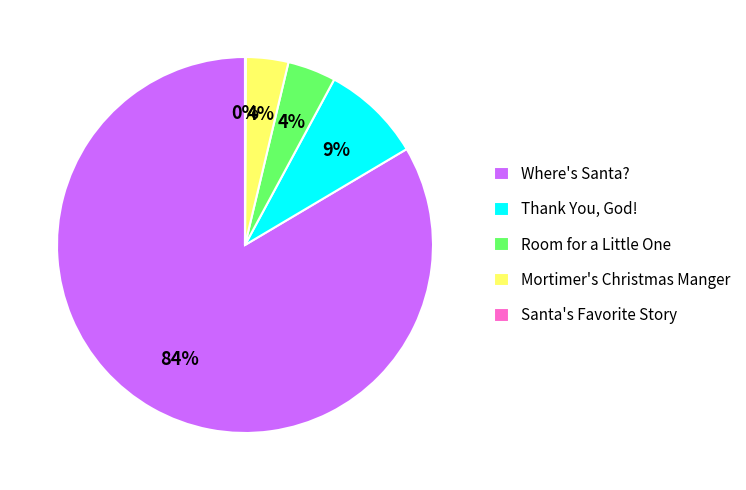

To the nearest percent, what is the average slice percentage?

20%